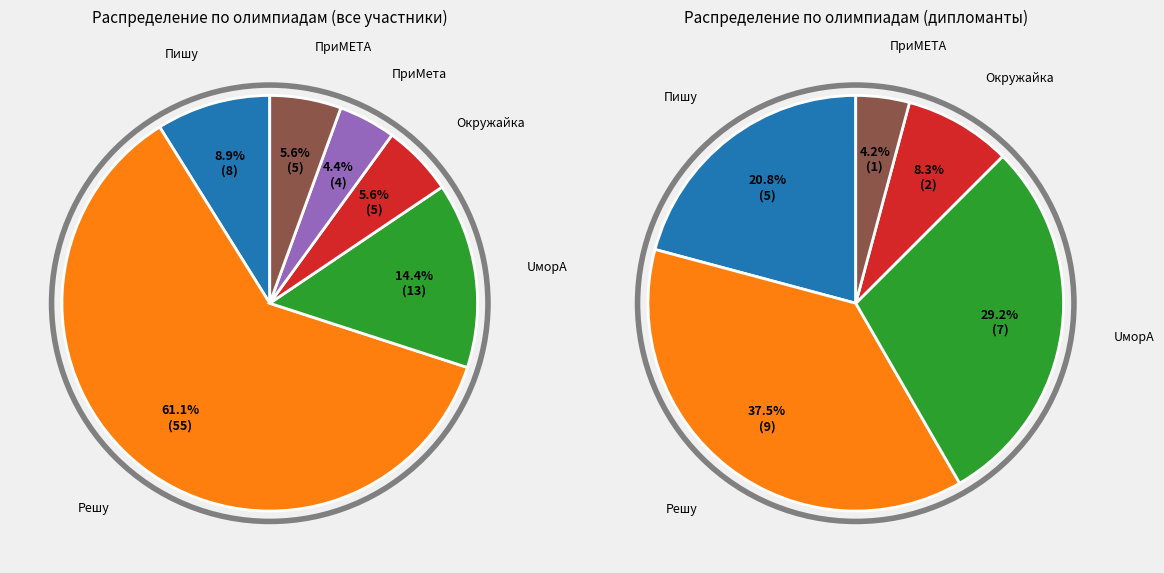

True or false: Пишу accounts for 9% of the total.

True